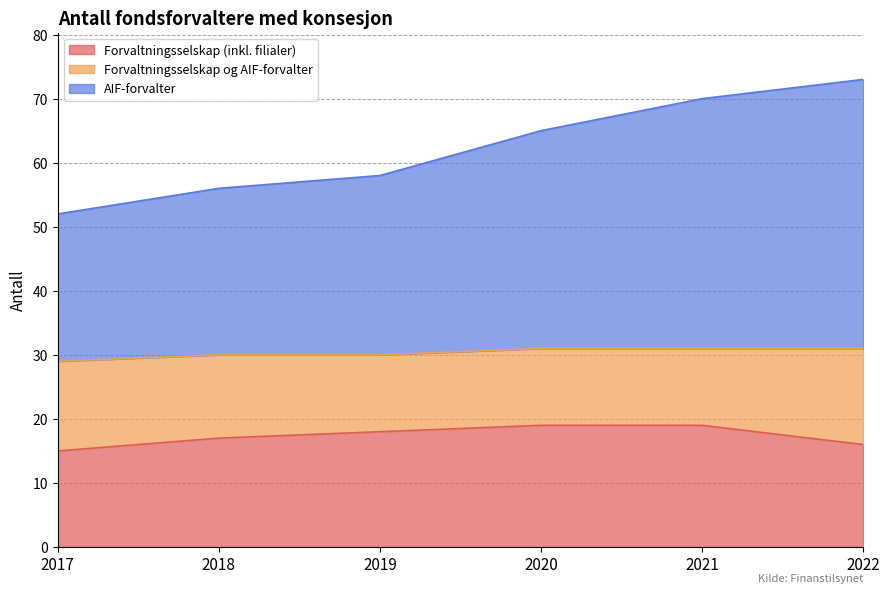

How many lines are shown in the chart?

3